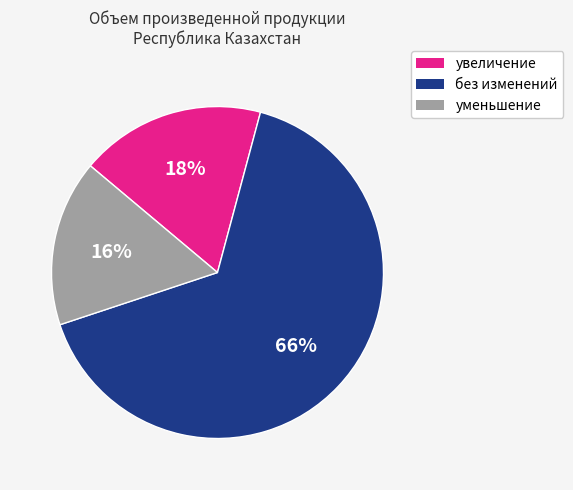

Rank the categories by value from lowest to highest.

уменьшение, увеличение, без изменений